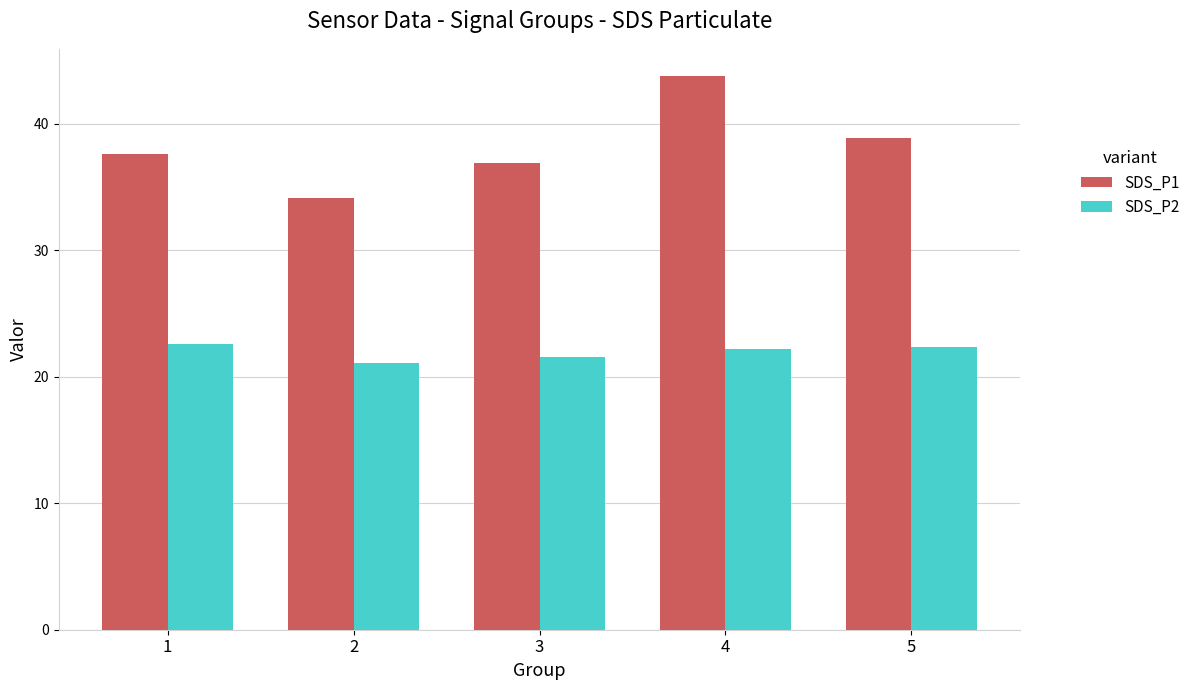

Which series has the widest spread of values?

SDS_P1